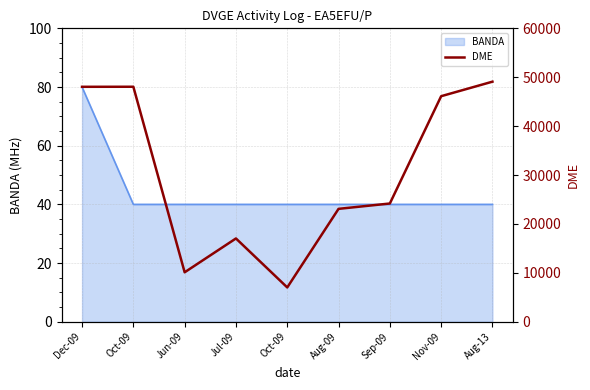

Which category has the highest value across all series?

Aug-13